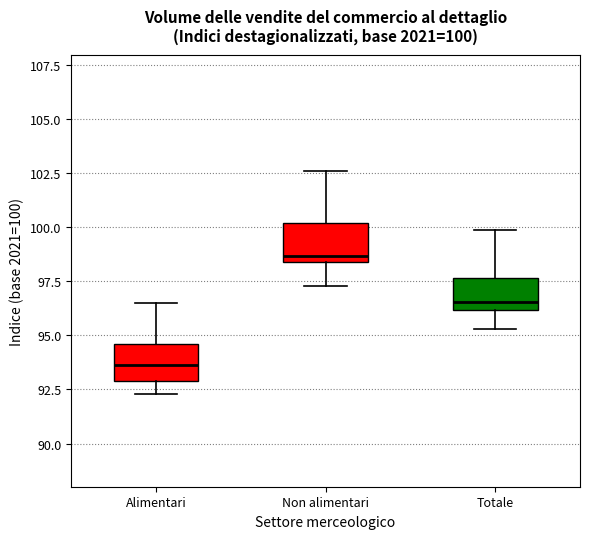

Which box's median line is the highest?

Non alimentari